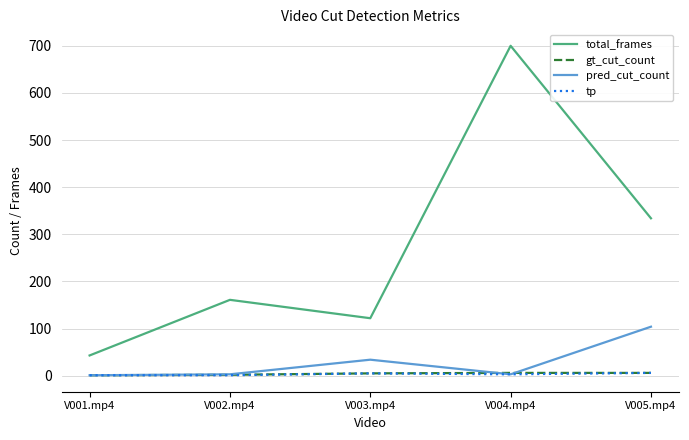

Read the total_frames value at V004.mp4, to the nearest 100.

700